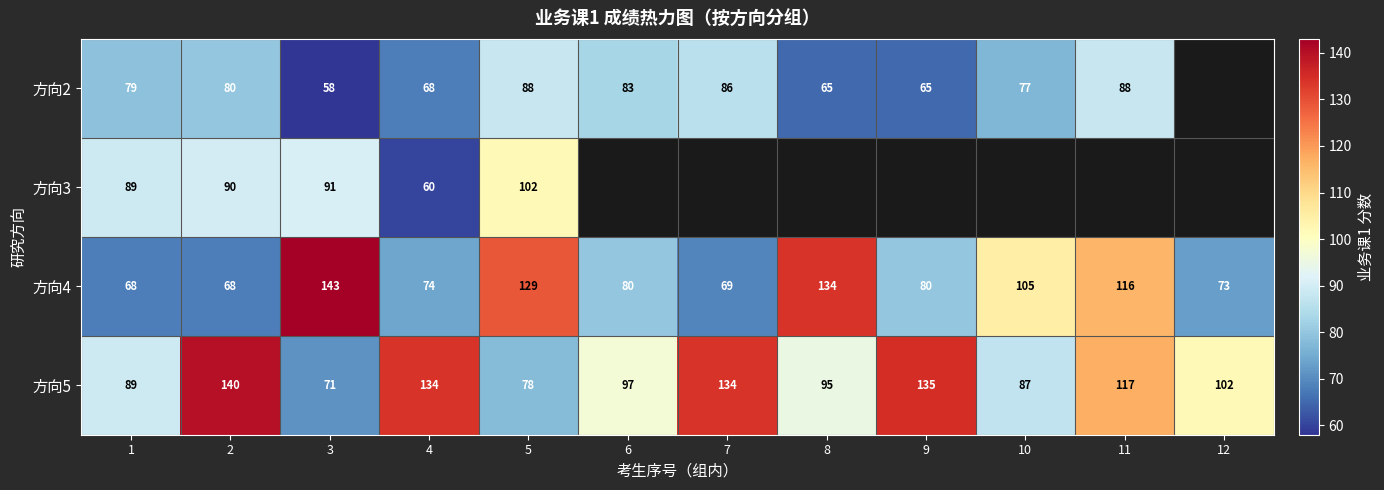

How many series are shown in this chart?

4